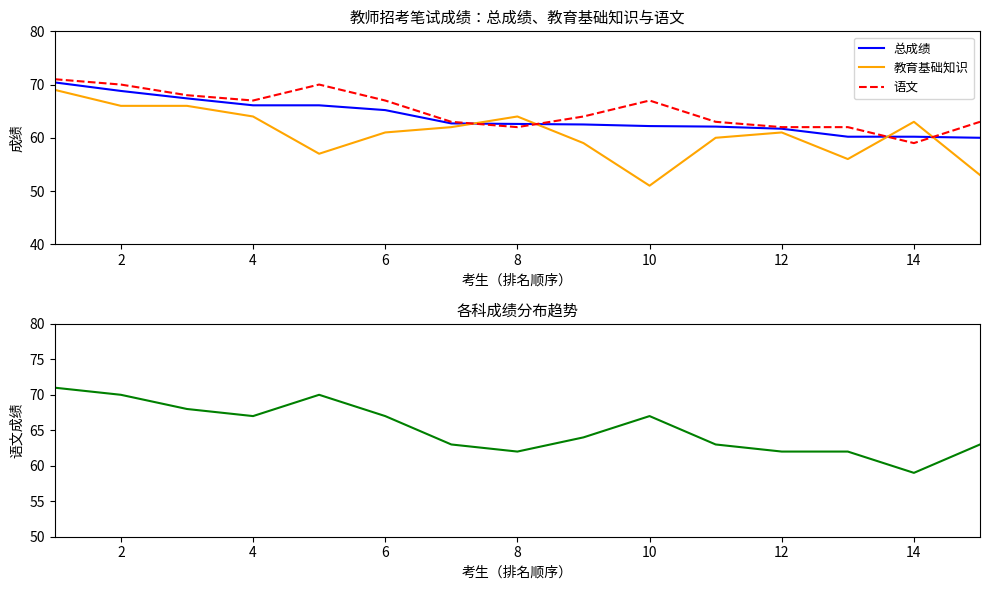

Is this an area chart (filled region under the line)?

No